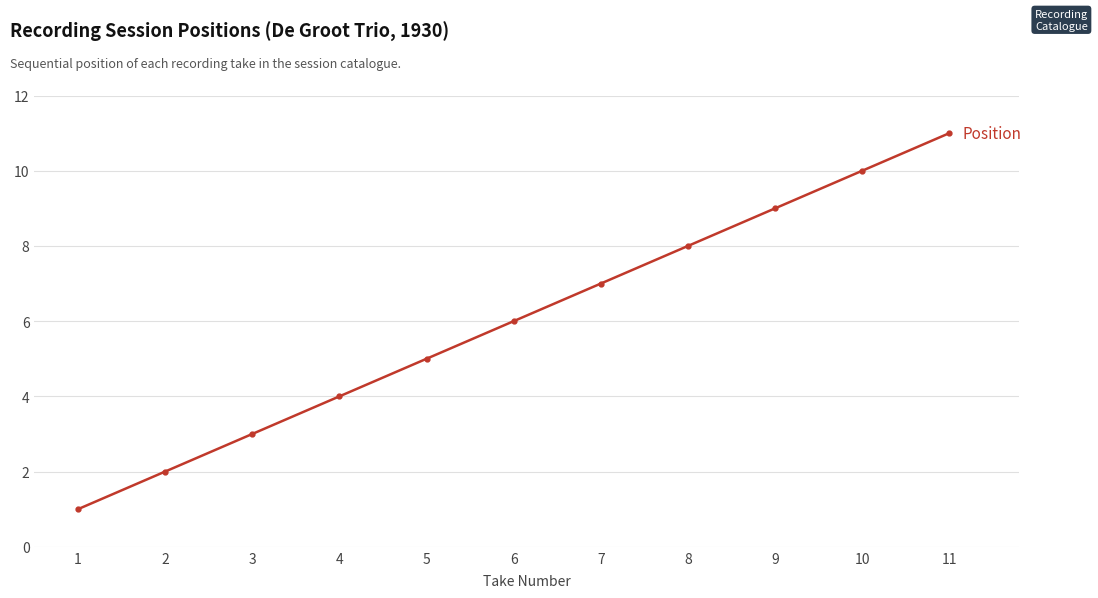

What is the change in value from 1 to 6?

+5